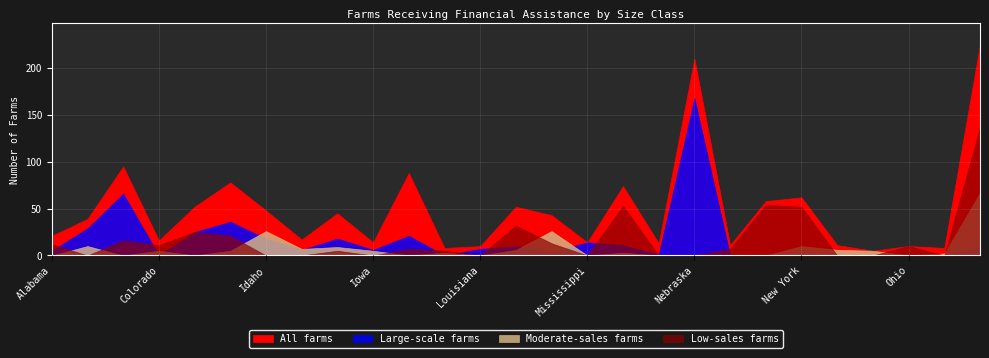

Rank the series at Colorado from highest to lowest value.

All farms, Low-sales farms, Moderate-sales farms, Large-scale farms